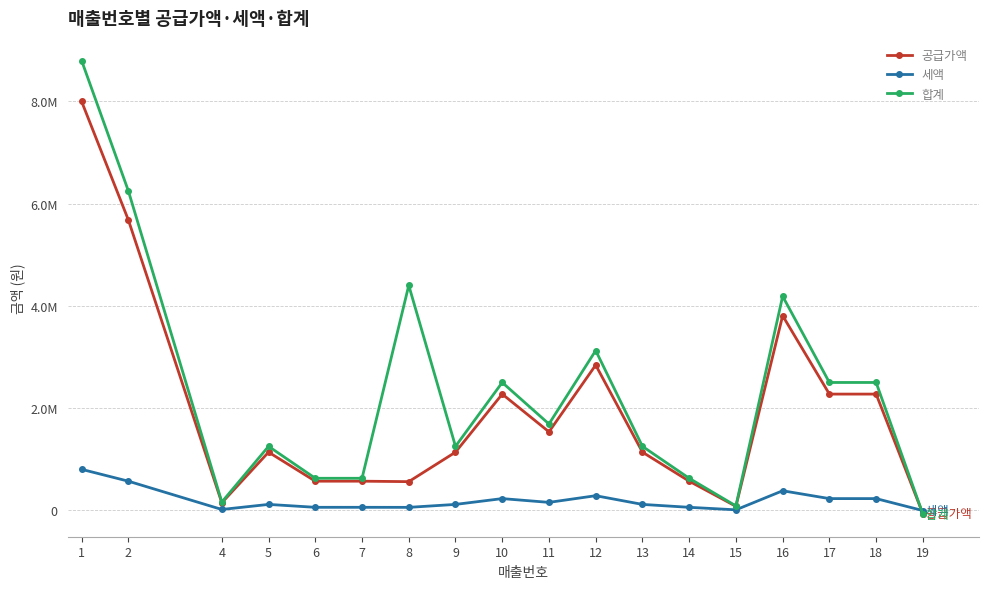

Is this an area chart (filled region under the line)?

No